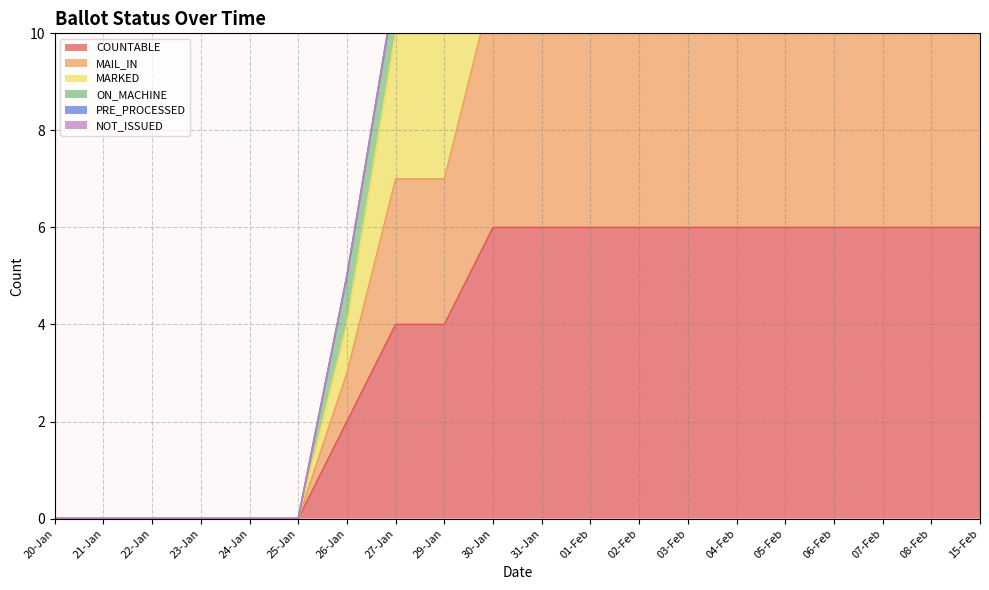

At how many categories does at least one series exceed 5?

13